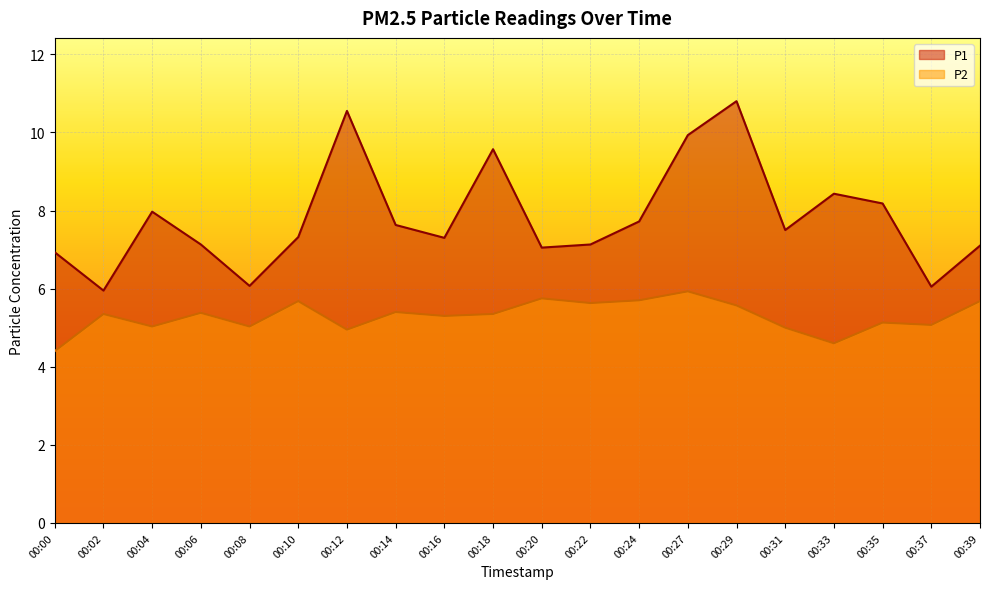

Where is the first local maximum for P1?

00:04